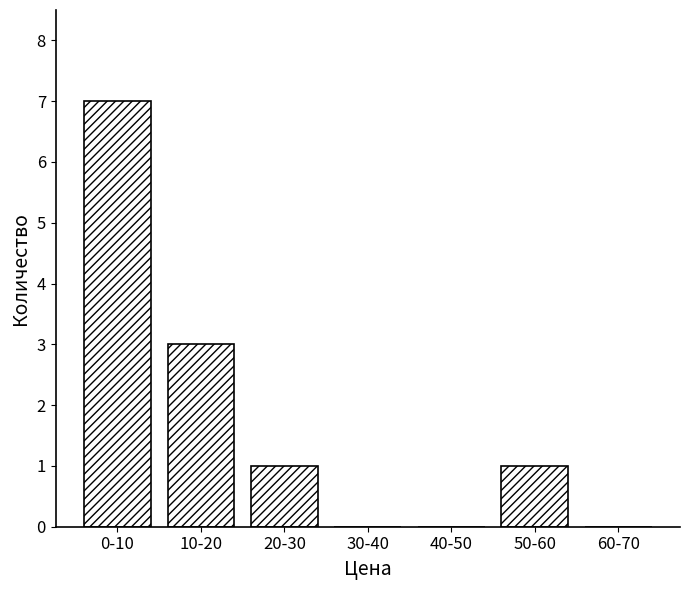

Reading left to right, what are all the values shown in this chart?

0-10=7	10-20=3	20-30=1	30-40=0	40-50=0	50-60=1	60-70=0